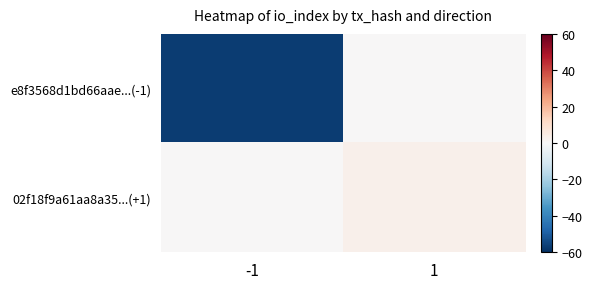

At which category is the sum across all series the highest?

1